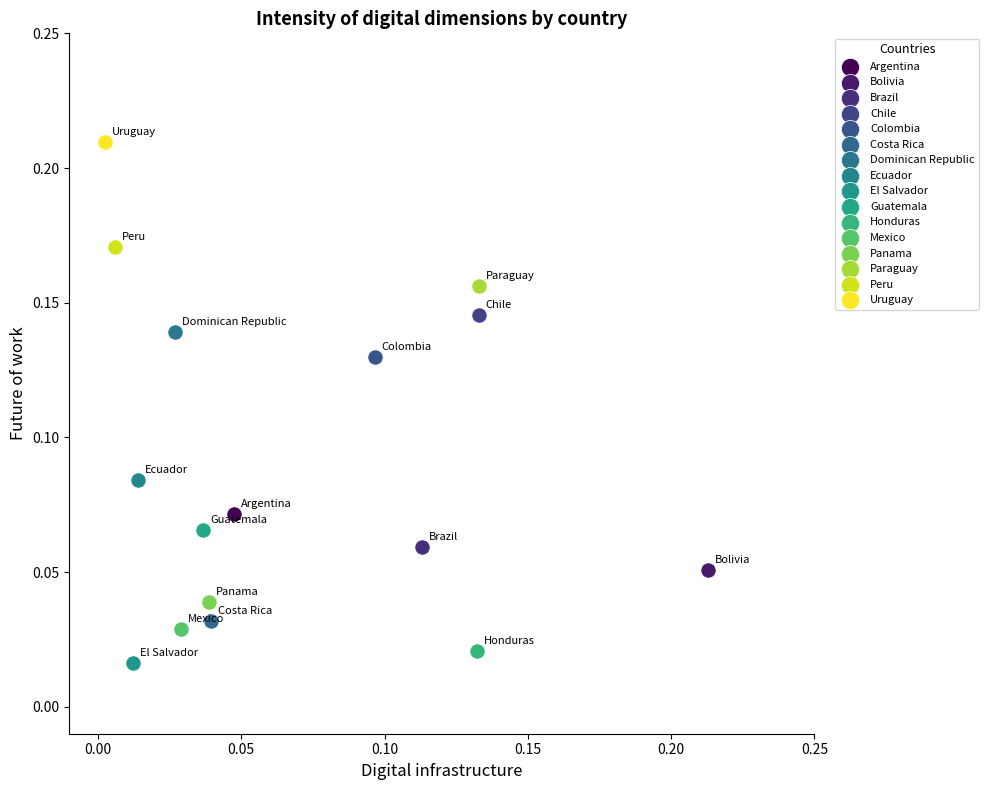

What are all the series names shown in the legend?

Argentina, Bolivia, Brazil, Chile, Colombia, Costa Rica, Dominican Republic, Ecuador, El Salvador, Guatemala, Honduras, Mexico, Panama, Paraguay, Peru, Uruguay